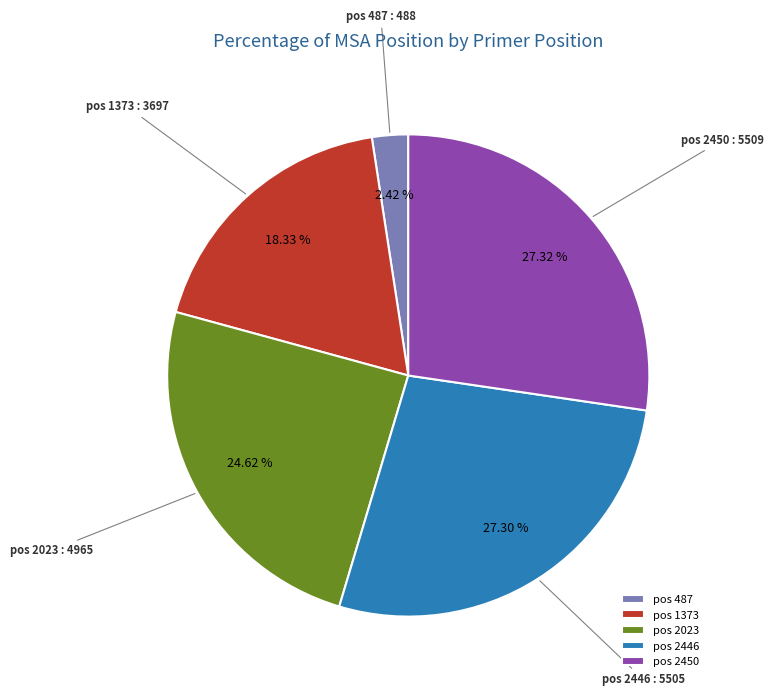

Count the number of slices in the pie.

5